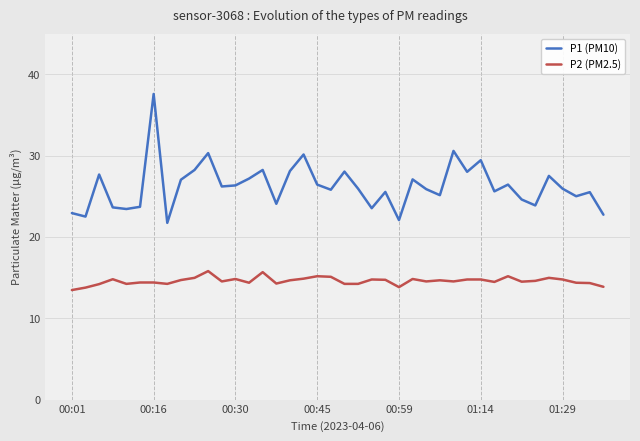

What is the smallest value displayed?

13.5